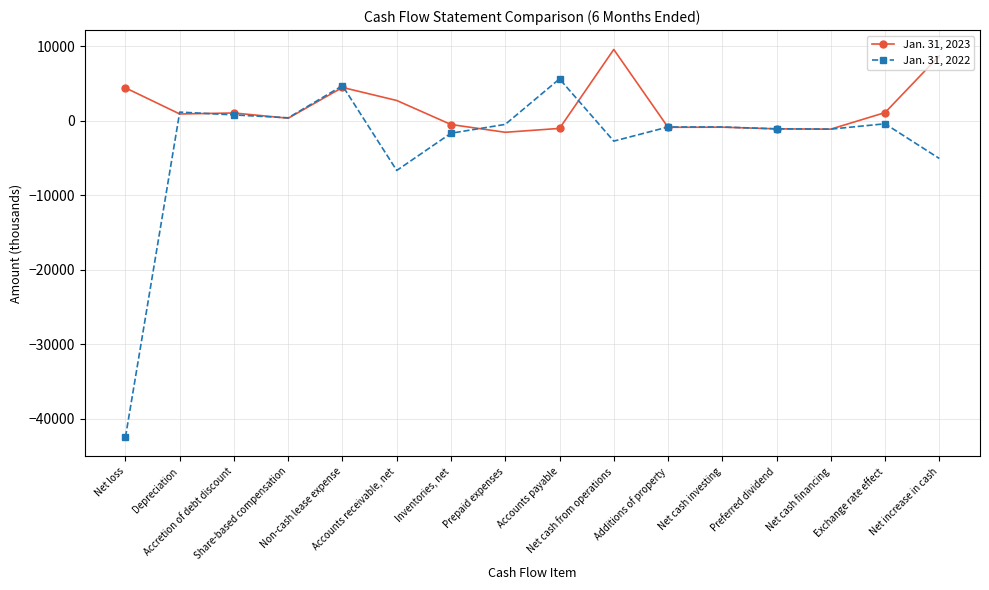

What is the label of the 8th point from the left?

Prepaid expenses